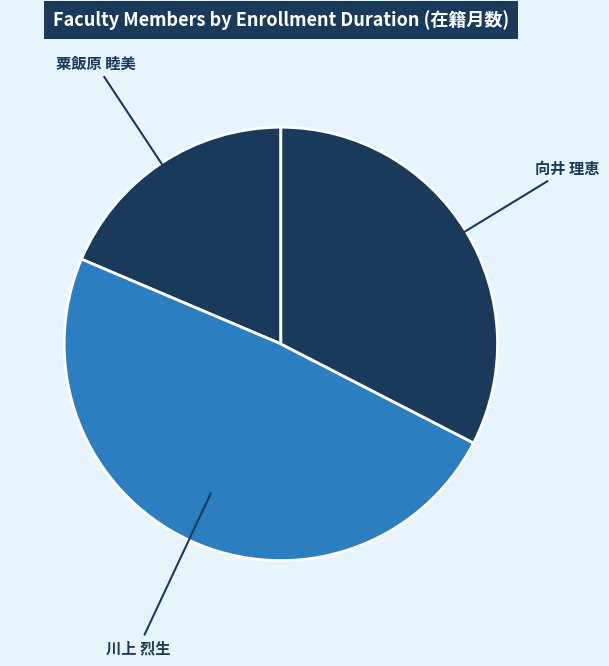

Rank the categories by value from lowest to highest.

粟飯原 睦美, 向井 理恵, 川上 烈生